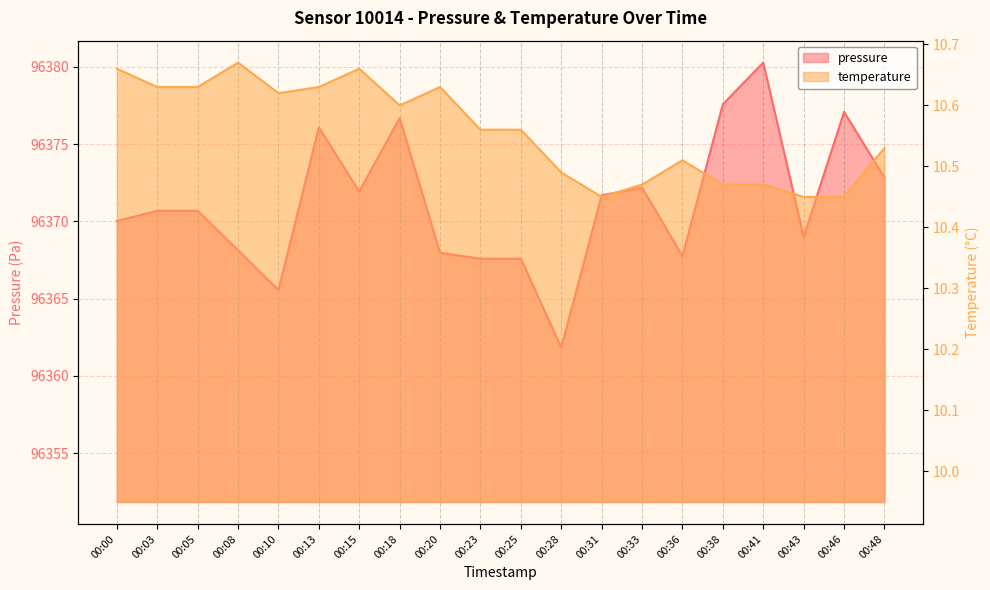

Reading left to right, extract all data points from this chart.

pressure: 00:00=96370.0	00:03=96370.7	00:05=96370.7	00:08=96368.1	00:10=96365.6	00:13=96376.1	00:15=96371.9	00:18=96376.7	00:20=96368.0	00:23=96367.6	00:25=96367.6	00:28=96361.8	00:31=96371.7	00:33=96372.2	00:36=96367.8	00:38=96377.6	00:41=96380.3	00:43=96369.0	00:46=96377.1	00:48=96372.8
temperature: 00:00=10.7	00:03=10.6	00:05=10.6	00:08=10.7	00:10=10.6	00:13=10.6	00:15=10.7	00:18=10.6	00:20=10.6	00:23=10.6	00:25=10.6	00:28=10.5	00:31=10.4	00:33=10.5	00:36=10.5	00:38=10.5	00:41=10.5	00:43=10.4	00:46=10.4	00:48=10.5